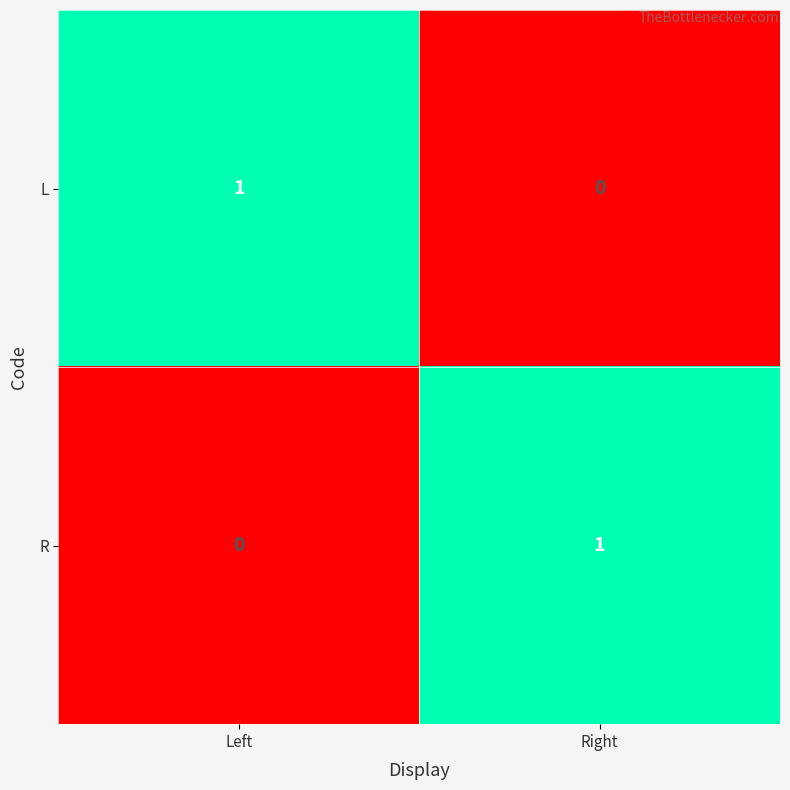

At how many categories does at least one series exceed 0?

2